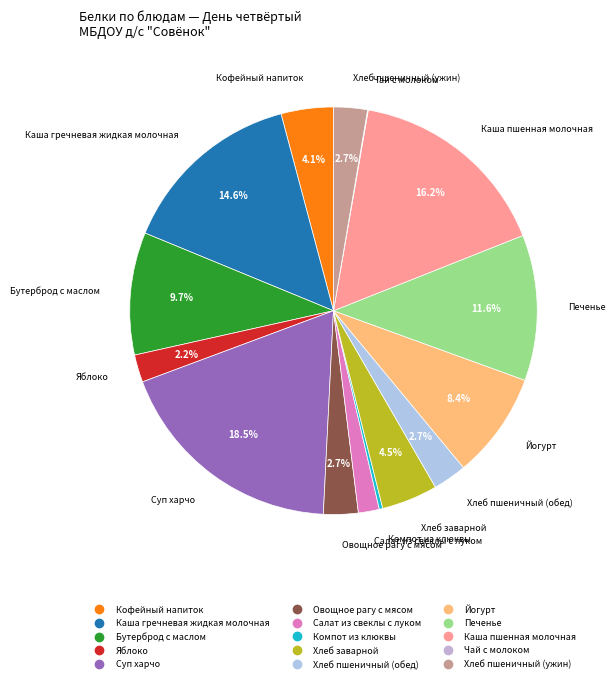

To the nearest percent, what is the average slice percentage?

7%